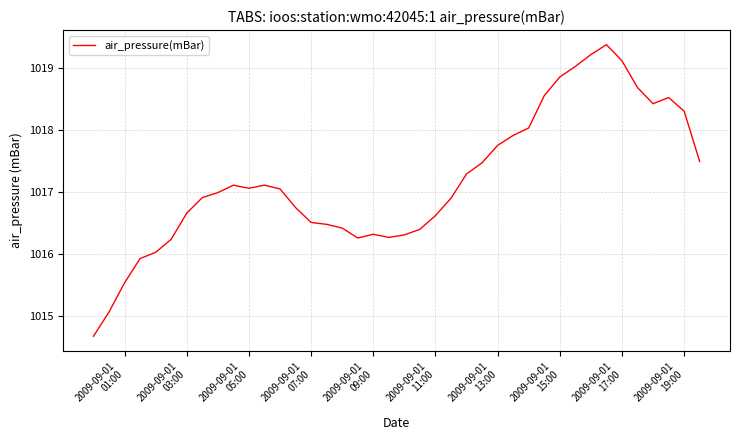

What is the greatest value displayed?

1019.4